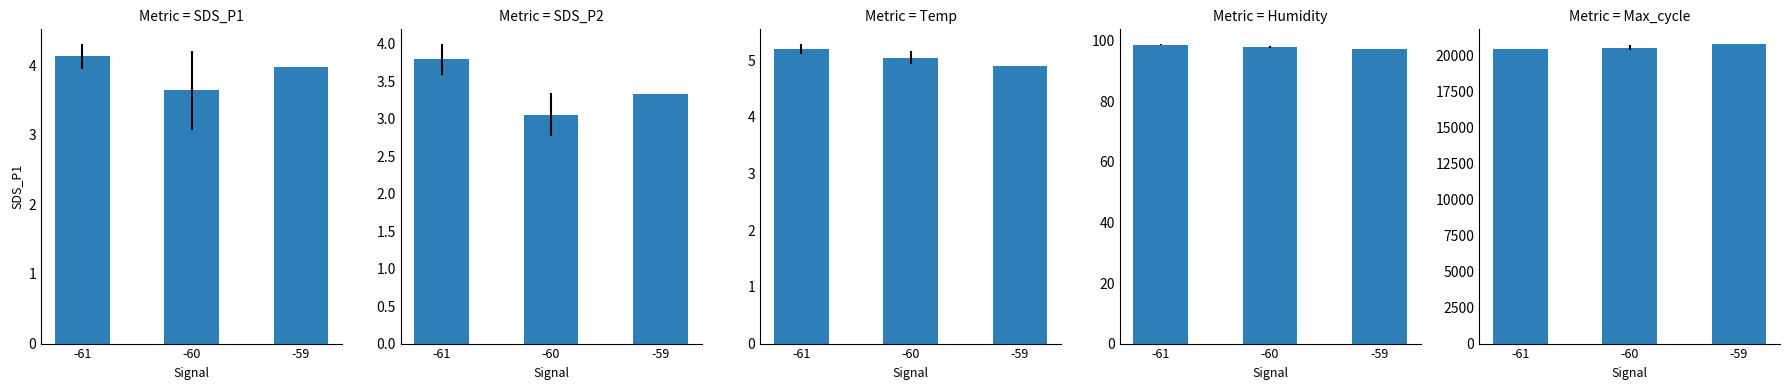

The value of SDS_P2 at -60 is 3.1. True or false?

True